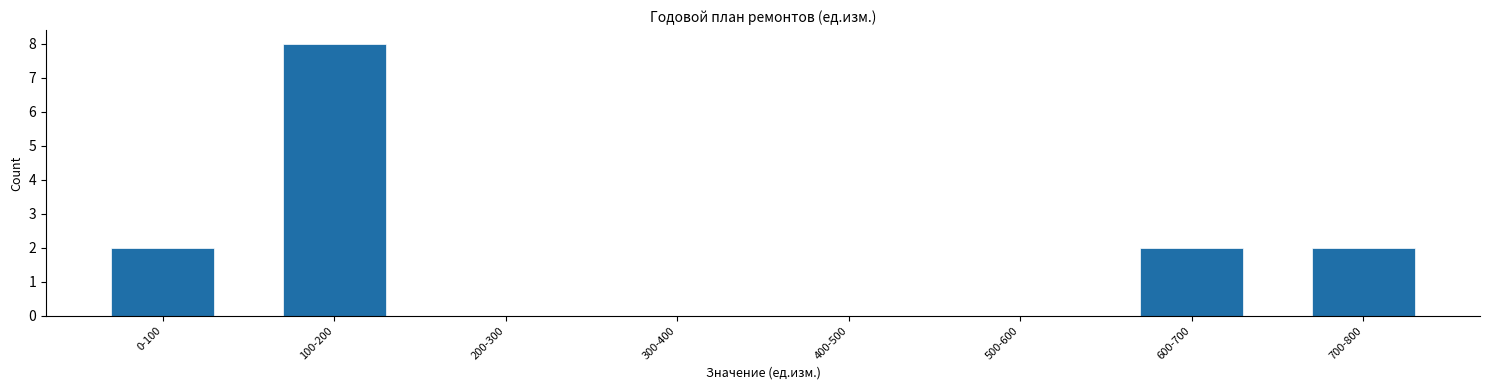

Reading right to left, list all the values displayed in this chart.

700-800=2	600-700=2	500-600=0	400-500=0	300-400=0	200-300=0	100-200=8	0-100=2